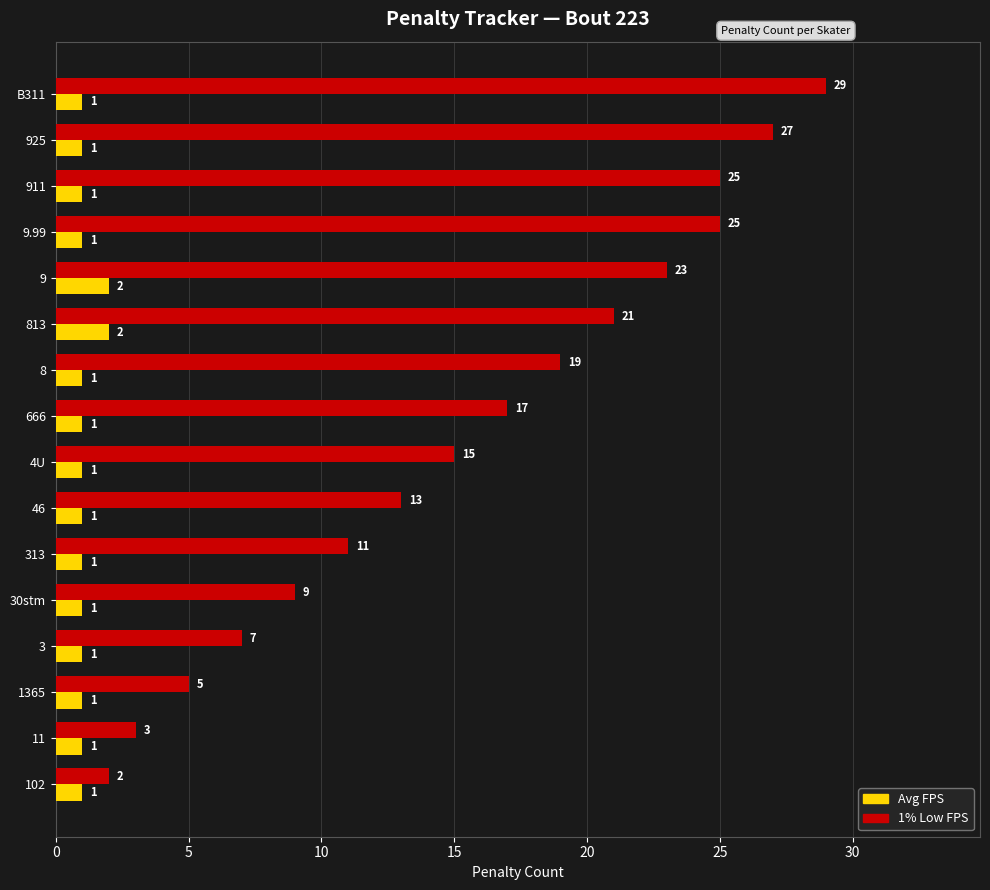

List the series in order of their peak value, lowest first.

Avg FPS, 1% Low FPS